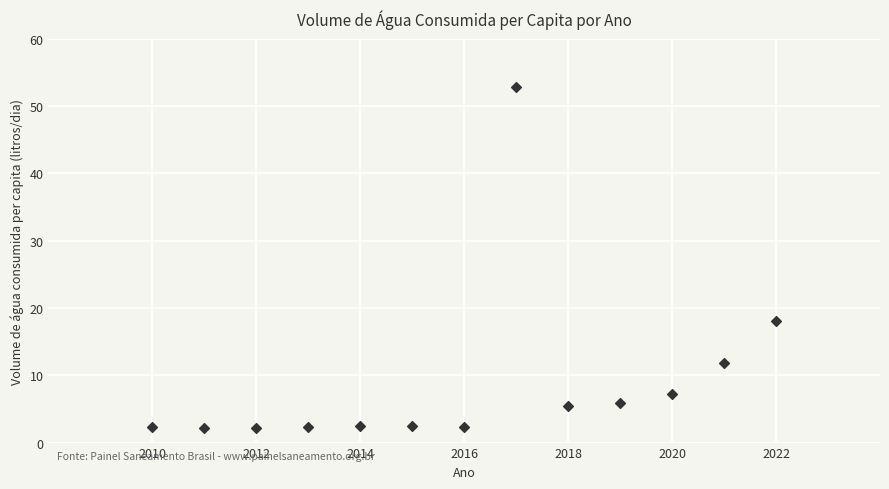

What is the range of Y values (max minus min)?

50.6